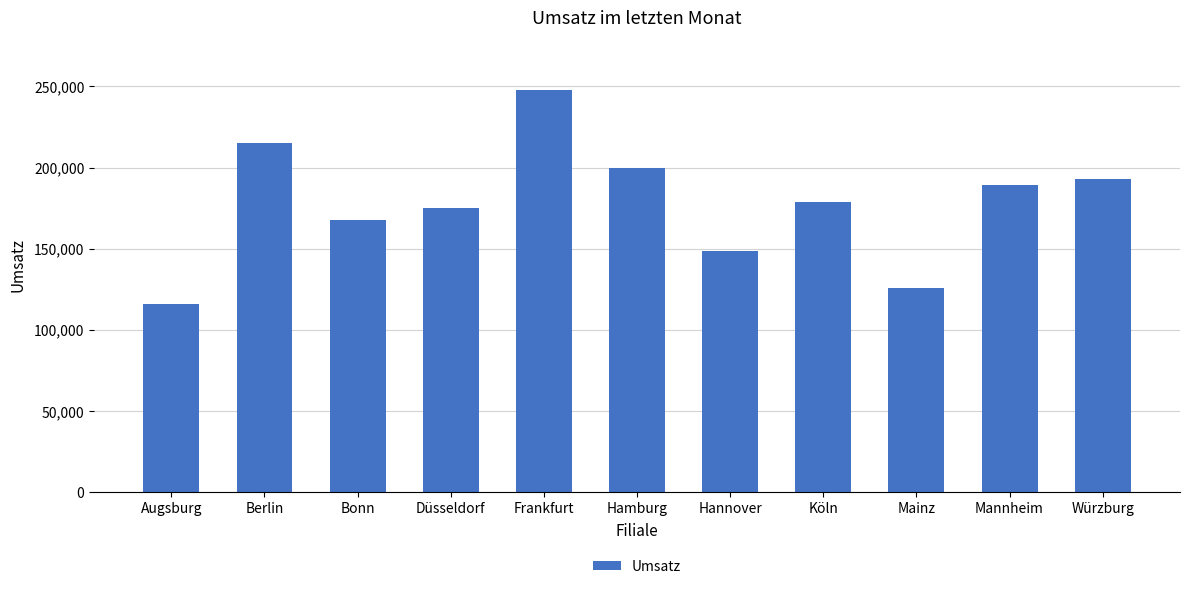

At which category does the chart reach its minimum across all series?

Augsburg